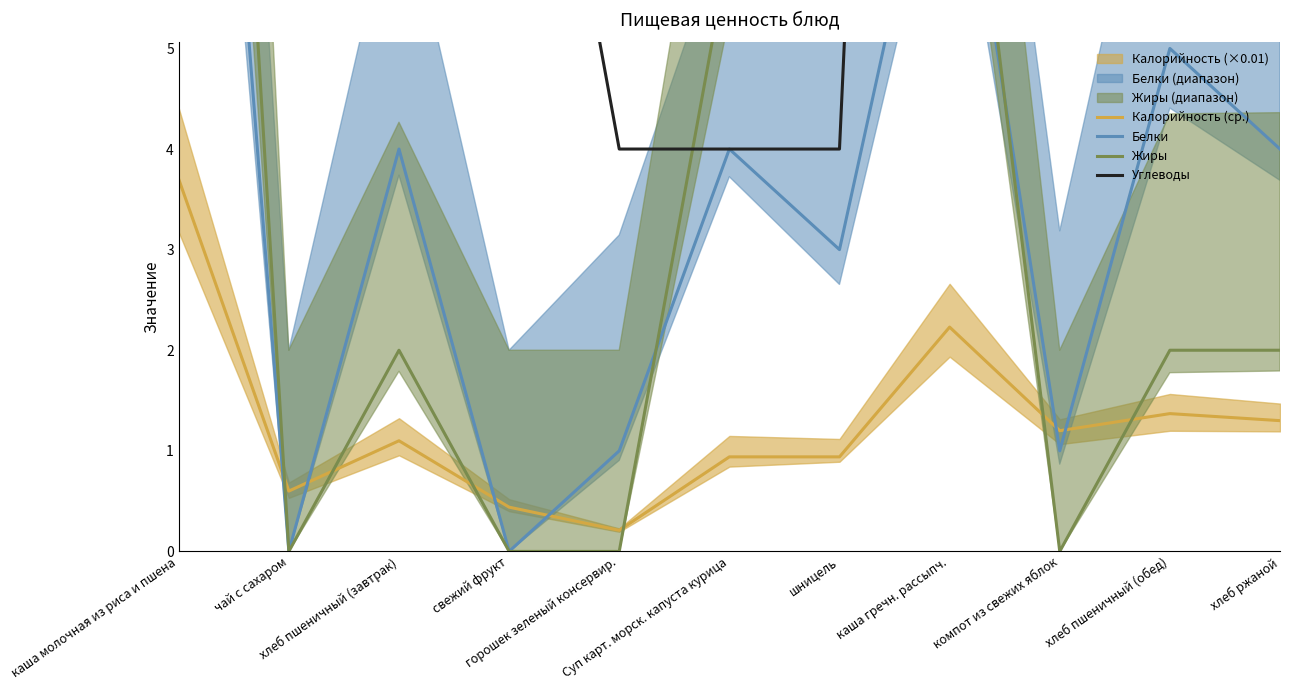

What is the difference between the maximum and minimum values in the Калорийность (ср.) series?

3.5